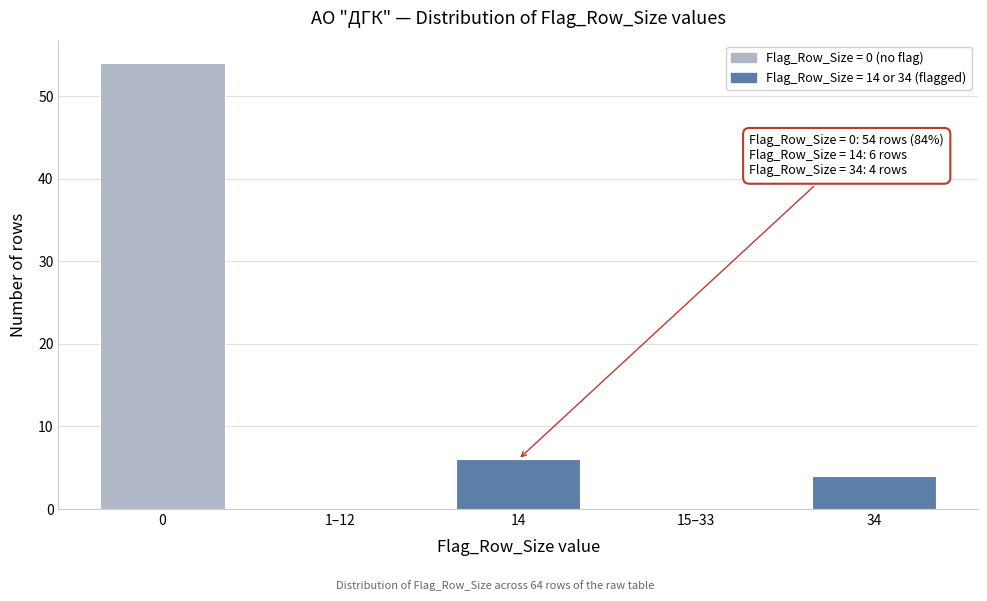

Reading right to left, list all the values displayed in this chart.

34=4	15–33=0	14=6	1–12=0	0=54